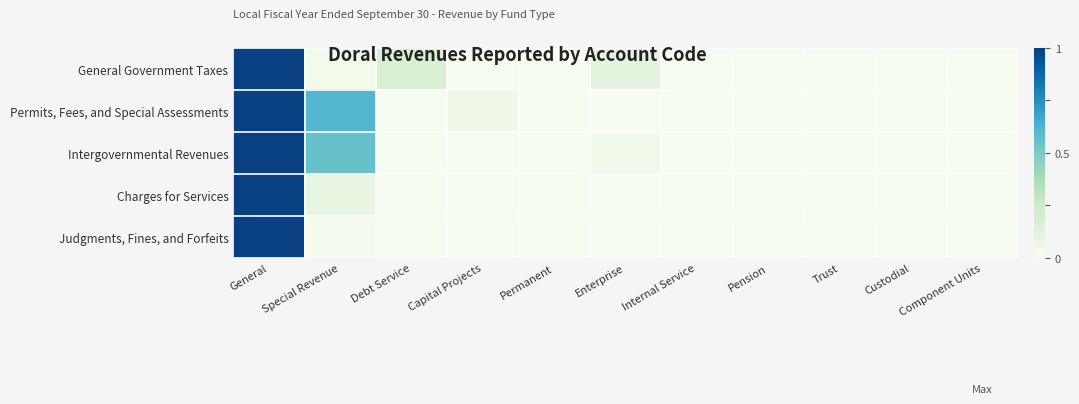

Reading right to left, list all the values displayed in this chart.

General Government Taxes: Component Units=0.0	Custodial=0.0	Trust=0.0	Pension=0.0	Internal Service=0.0	Enterprise=0.1	Permanent=0.0	Capital Projects=0.0	Debt Service=0.2	Special Revenue=0.0	General=1.0
Permits, Fees, and Special Assessments: Component Units=0.0	Custodial=0.0	Trust=0.0	Pension=0.0	Internal Service=0.0	Enterprise=0.0	Permanent=0.0	Capital Projects=0.0	Debt Service=0.0	Special Revenue=0.6	General=1.0
Intergovernmental Revenues: Component Units=0.0	Custodial=0.0	Trust=0.0	Pension=0.0	Internal Service=0.0	Enterprise=0.0	Permanent=0.0	Capital Projects=0.0	Debt Service=0.0	Special Revenue=0.6	General=1.0
Charges for Services: Component Units=0.0	Custodial=0.0	Trust=0.0	Pension=0.0	Internal Service=0.0	Enterprise=0.0	Permanent=0.0	Capital Projects=0.0	Debt Service=0.0	Special Revenue=0.1	General=1.0
Judgments, Fines, and Forfeits: Component Units=0.0	Custodial=0.0	Trust=0.0	Pension=0.0	Internal Service=0.0	Enterprise=0.0	Permanent=0.0	Capital Projects=0.0	Debt Service=0.0	Special Revenue=0.0	General=1.0